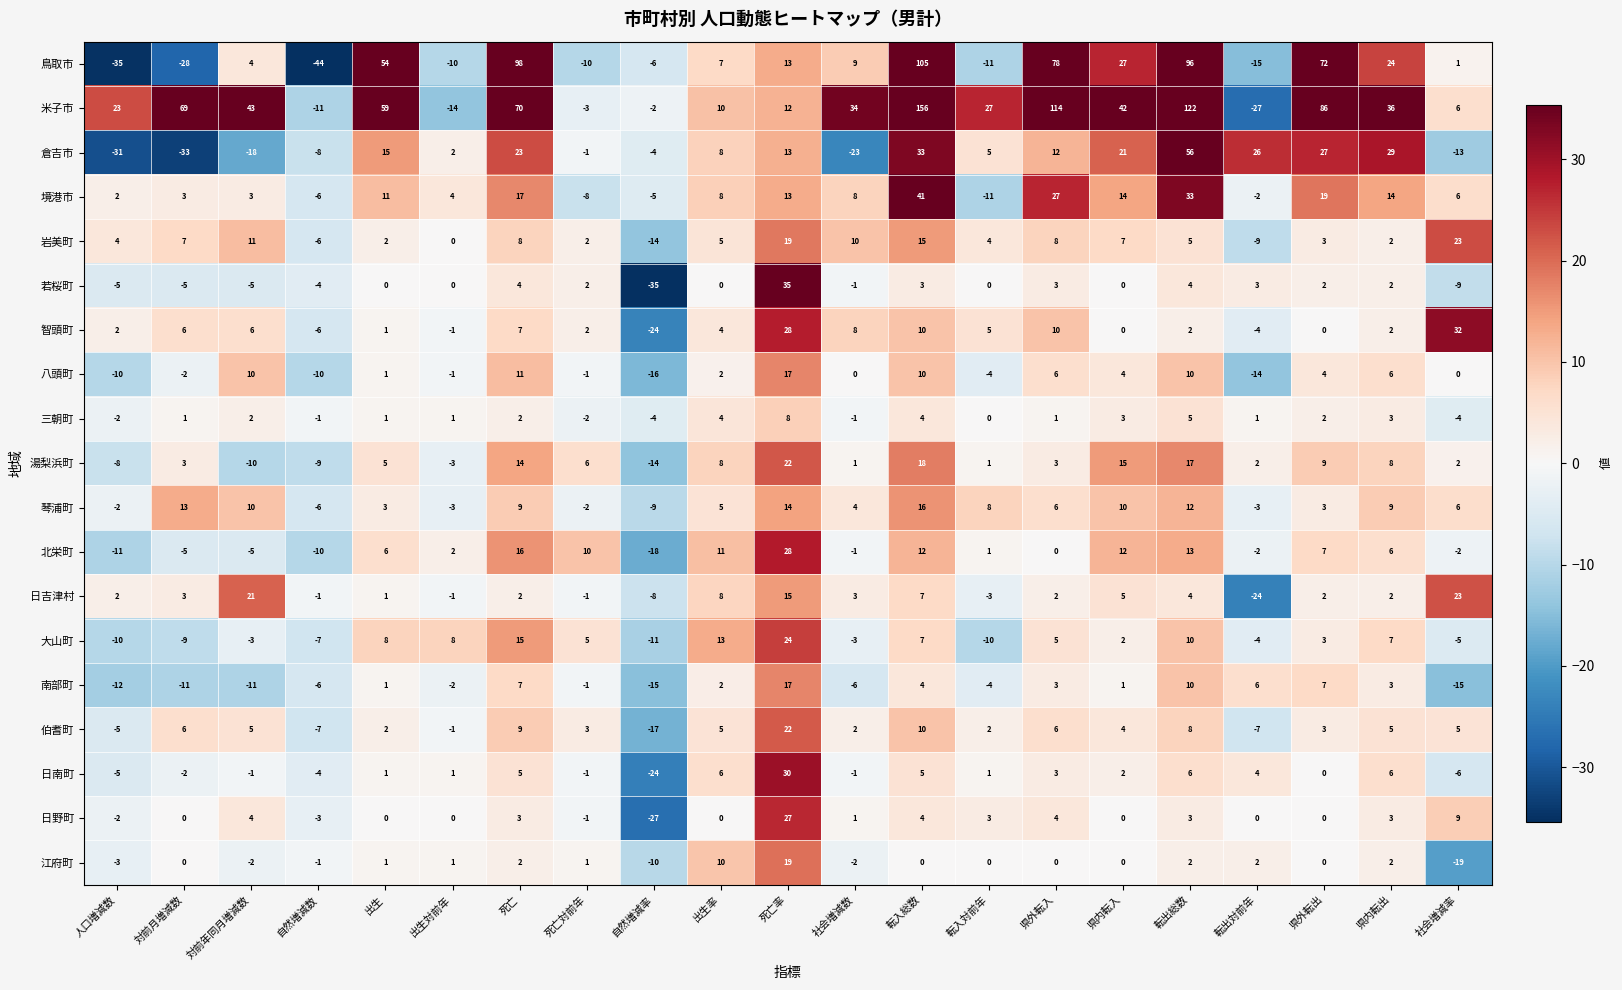

The value of 境港市 at 対前年同月増減数 is 3. True or false?

True